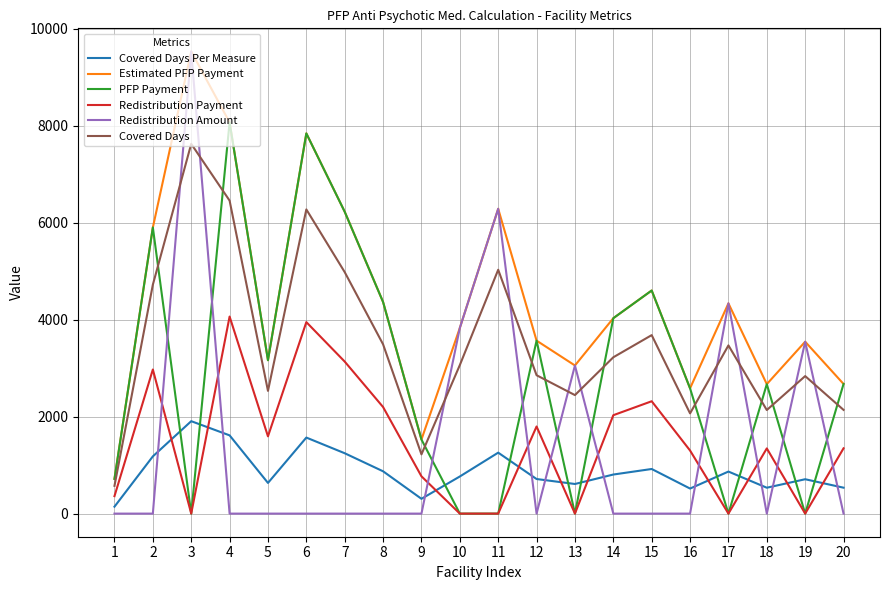

True or false: Redistribution Amount and PFP Payment intersect in this chart.

True